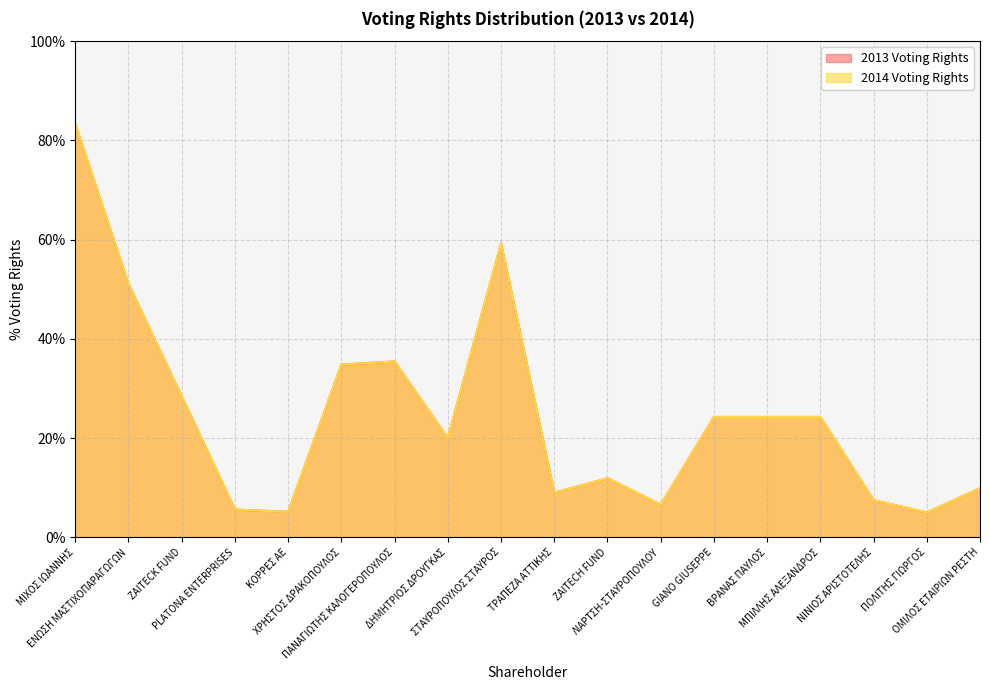

True or false: 2014 Voting Rights has a value of 0.0 at ΠΟΛΙΤΗΣ ΓΙΩΡΓΟΣ.

False